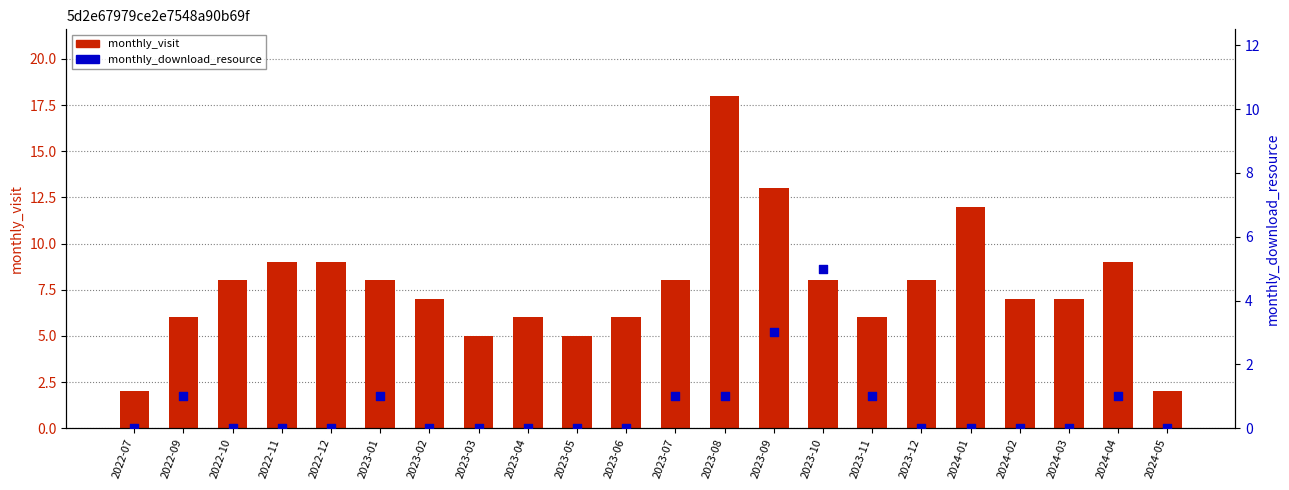

Which series has the largest total across all categories?

monthly_visit